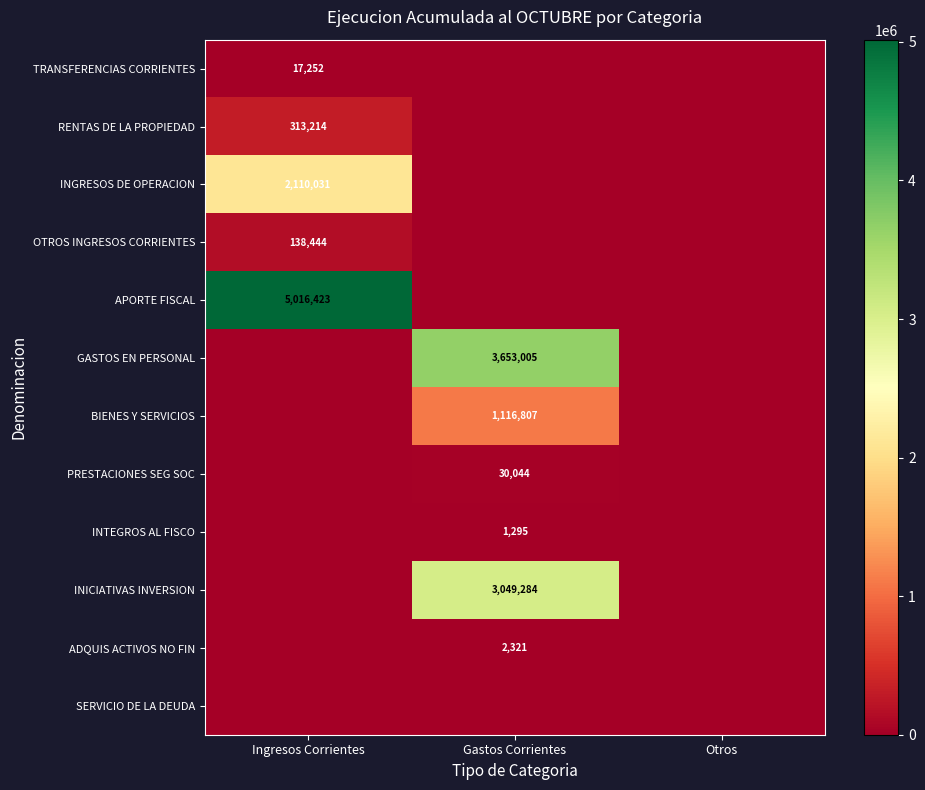

How many categories are shown in the chart?

3